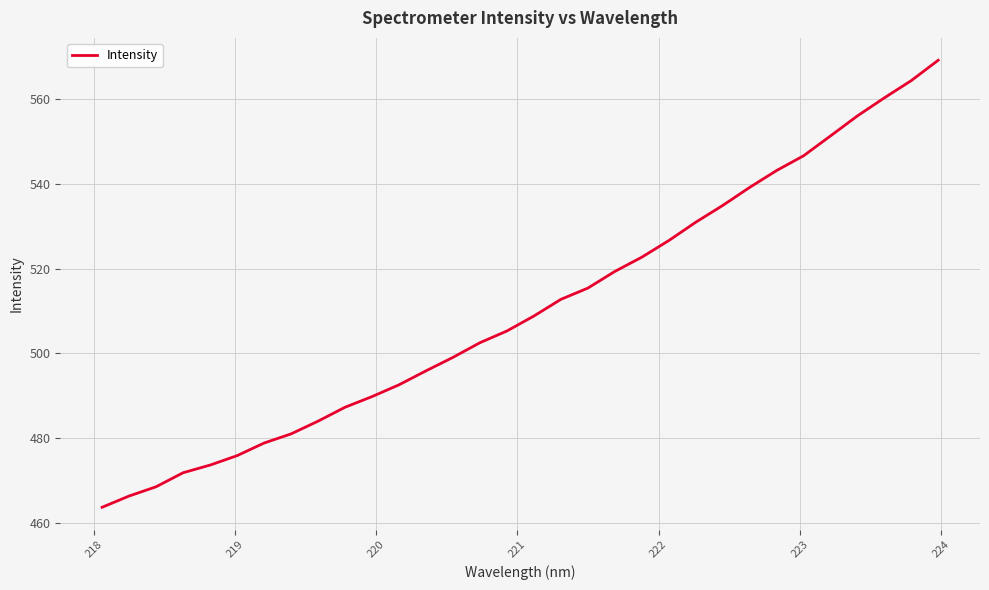

What is the difference between the maximum and minimum values?

105.3